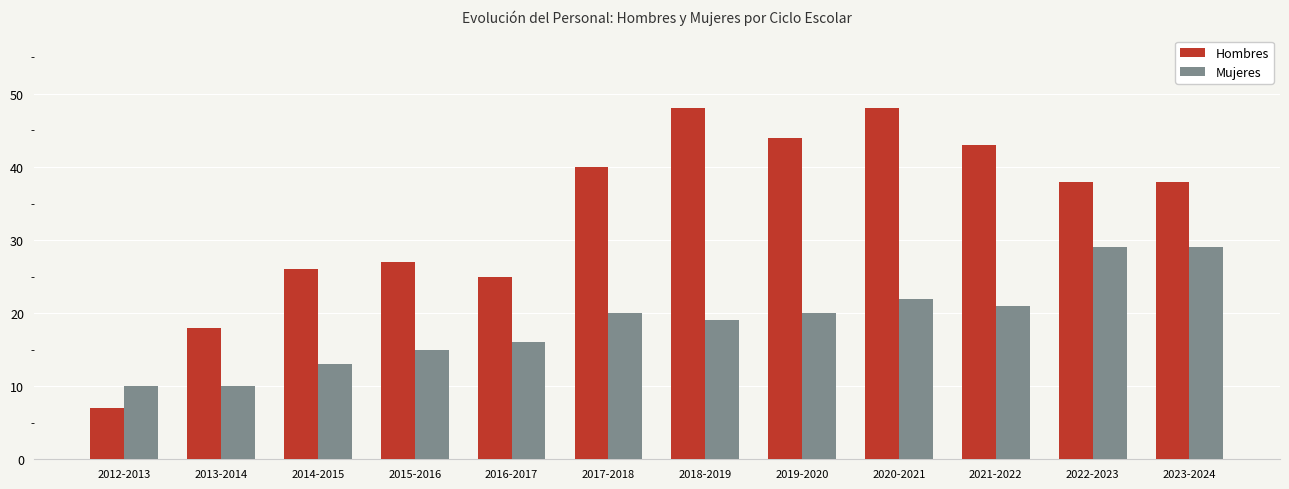

How many groups of bars are there?

12